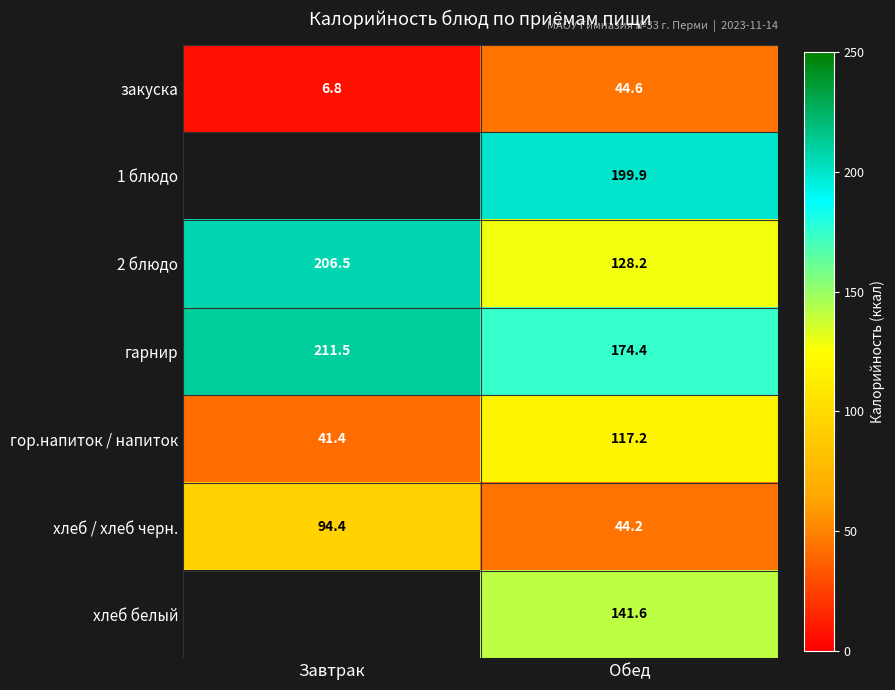

At how many categories does at least one series exceed 23?

2